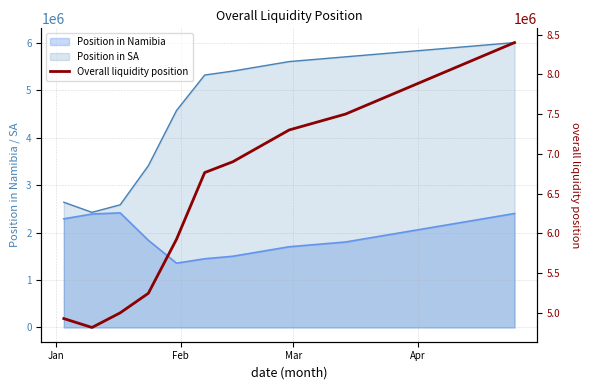

Which label corresponds to the smallest value in the chart?

Feb